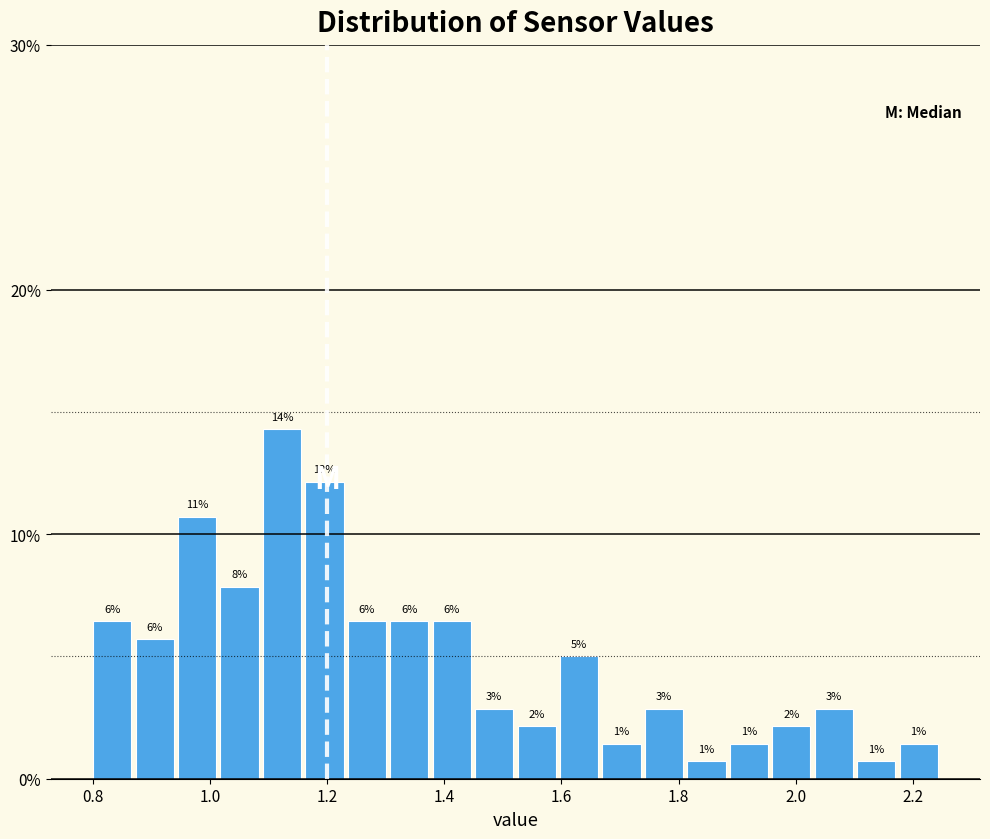

Around what value on the x-axis is the tallest bar? Give the approximate position of its centre, as read against the axis.

1.12